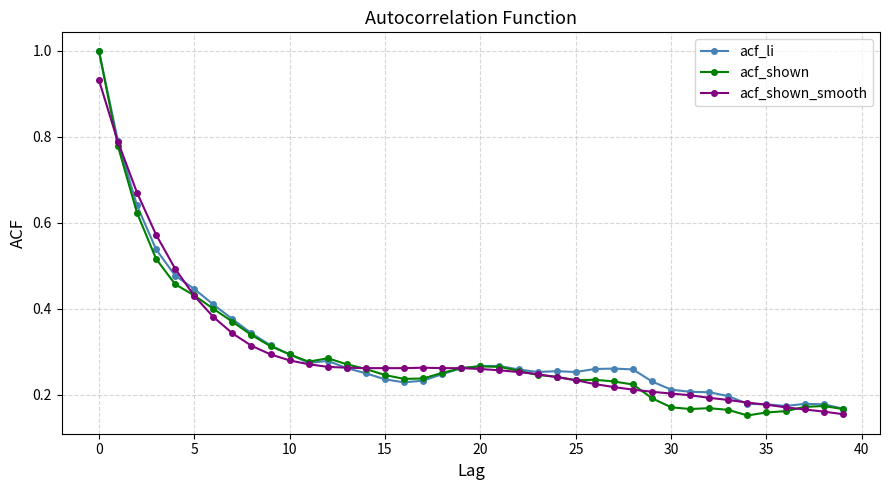

True or false: acf_li has more than 0 points higher than both neighbors.

True